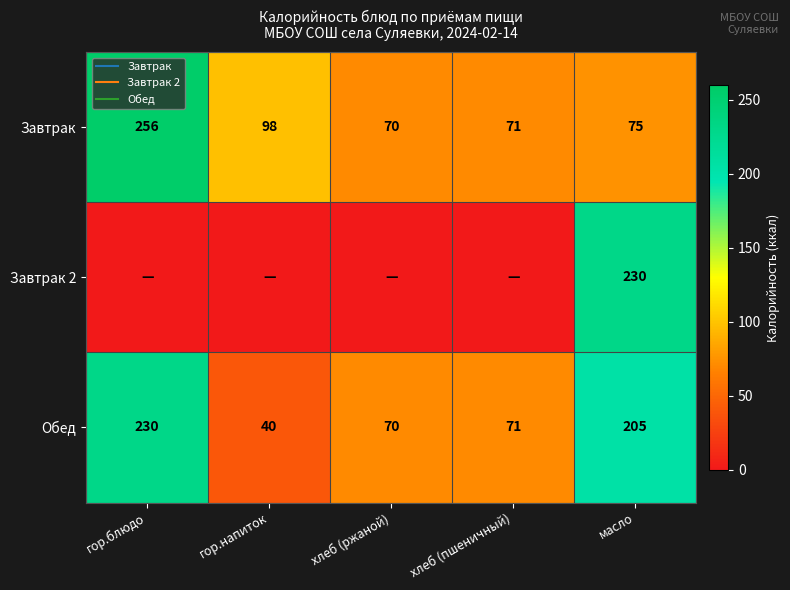

What is the average value of the Обед series?

123.3